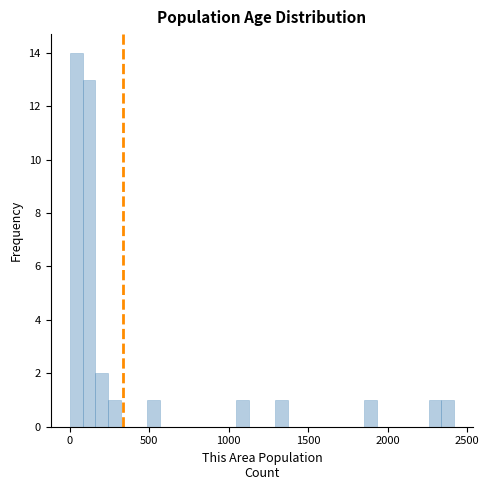

Around what value on the x-axis is the tallest bar? Give the approximate position of its centre, as read against the axis.

50